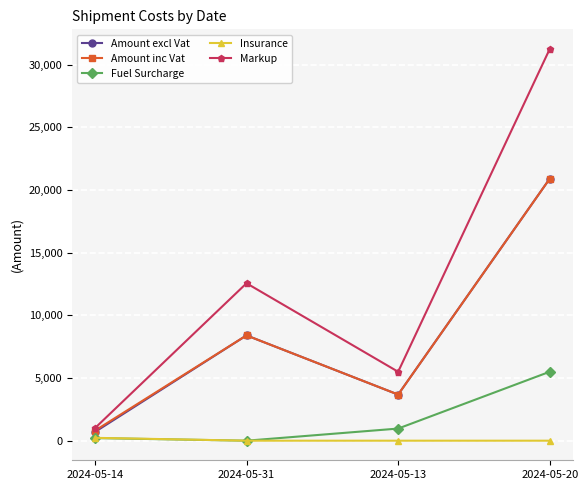

What is the greatest value displayed?

31269.0